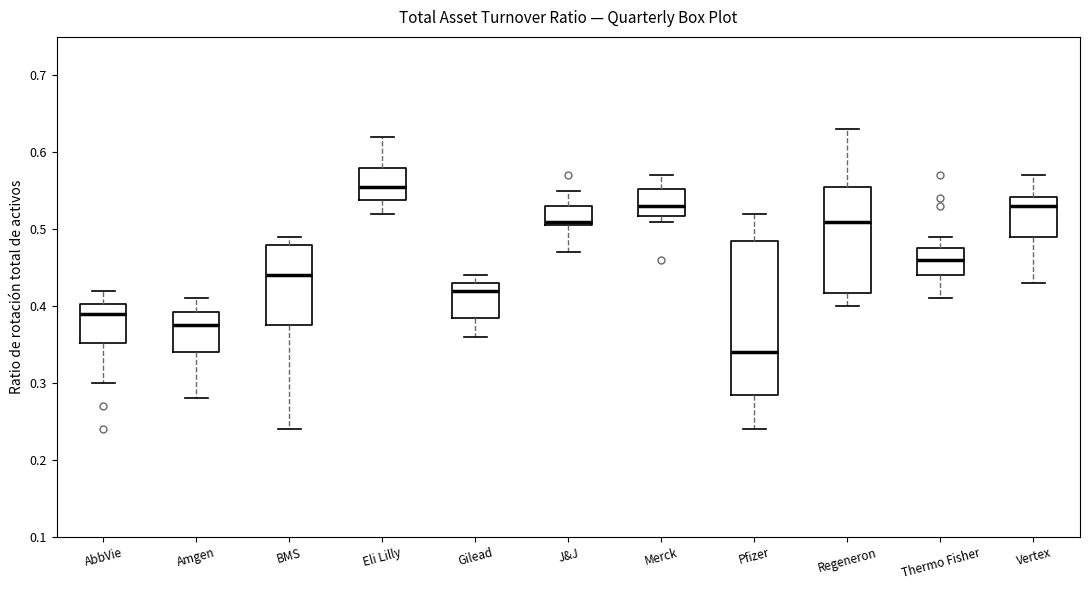

Where does the upper whisker of the box for AbbVie end on the y-axis? The values are not printed on the chart, so give them approximately, as read against the axis.

0.42